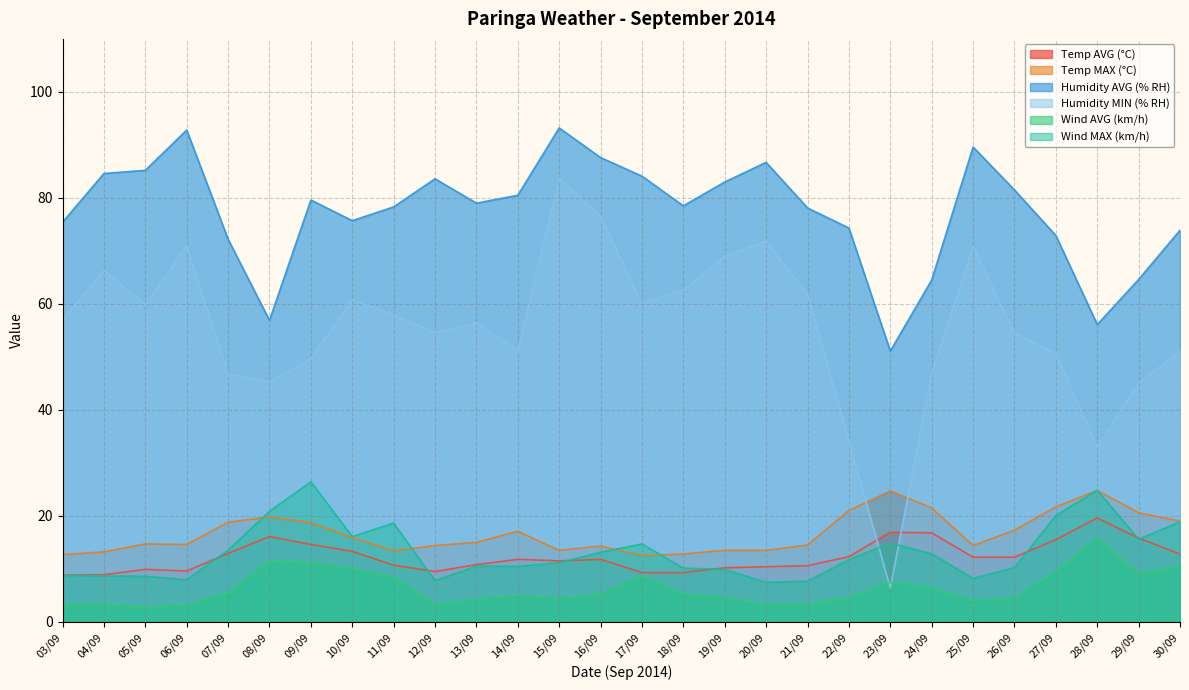

What are all the series names shown in the legend?

Temp AVG (°C), Temp MAX (°C), Humidity AVG (% RH), Humidity MIN (% RH), Wind AVG (km/h), Wind MAX (km/h)